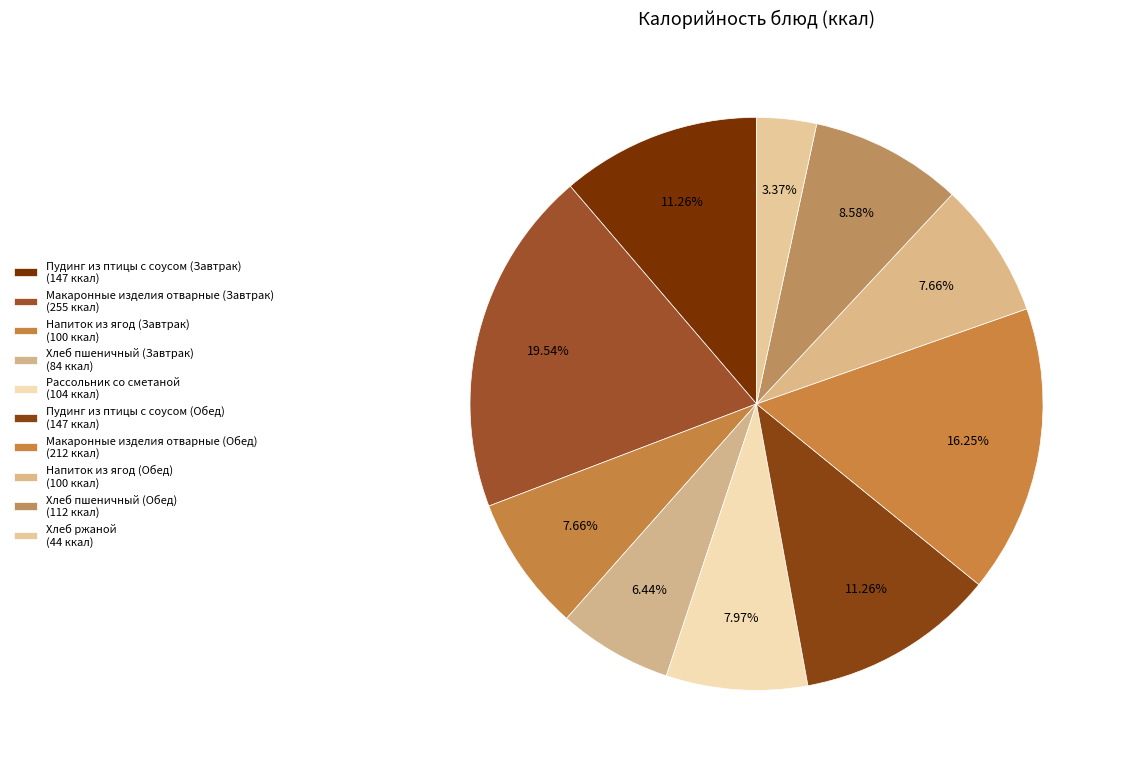

Which slice is the largest?

Макаронные изделия отварные (Завтрак)